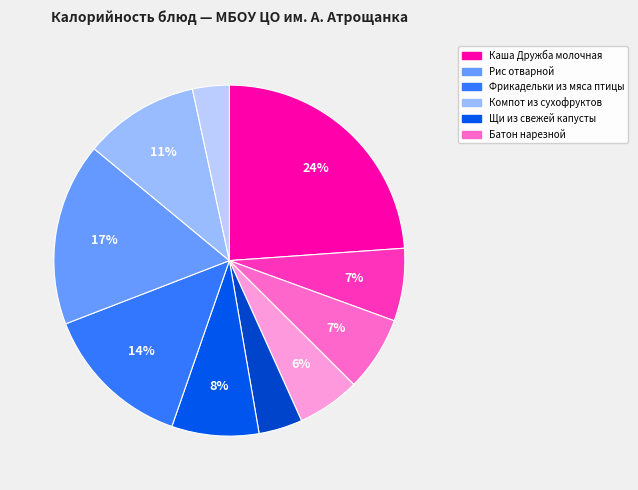

What is the smallest slice in the pie chart?

Хлеб ржаной